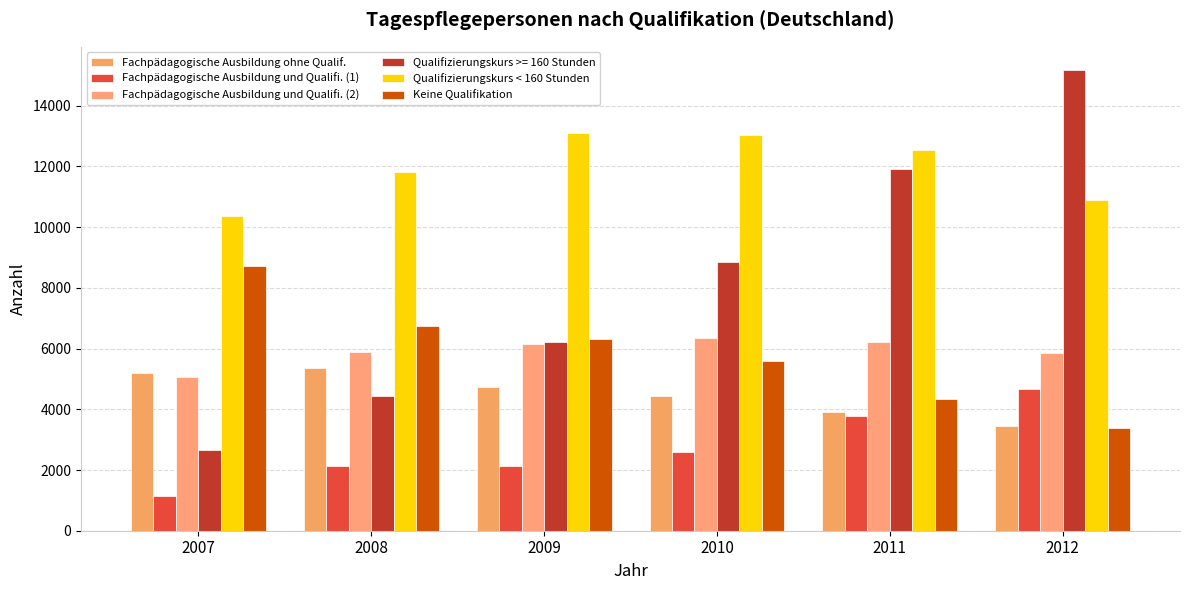

What is the sum of the Keine Qualifikation values at 2011 and 2009?

10653